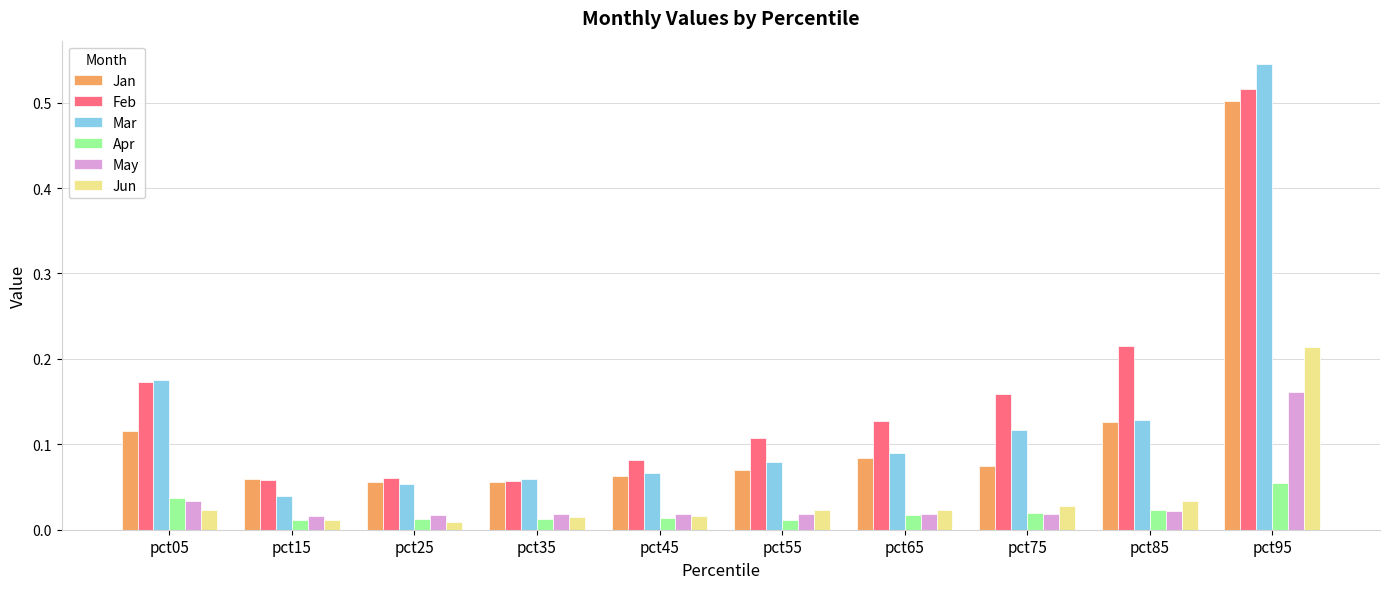

At how many categories does at least one series exceed 0?

10